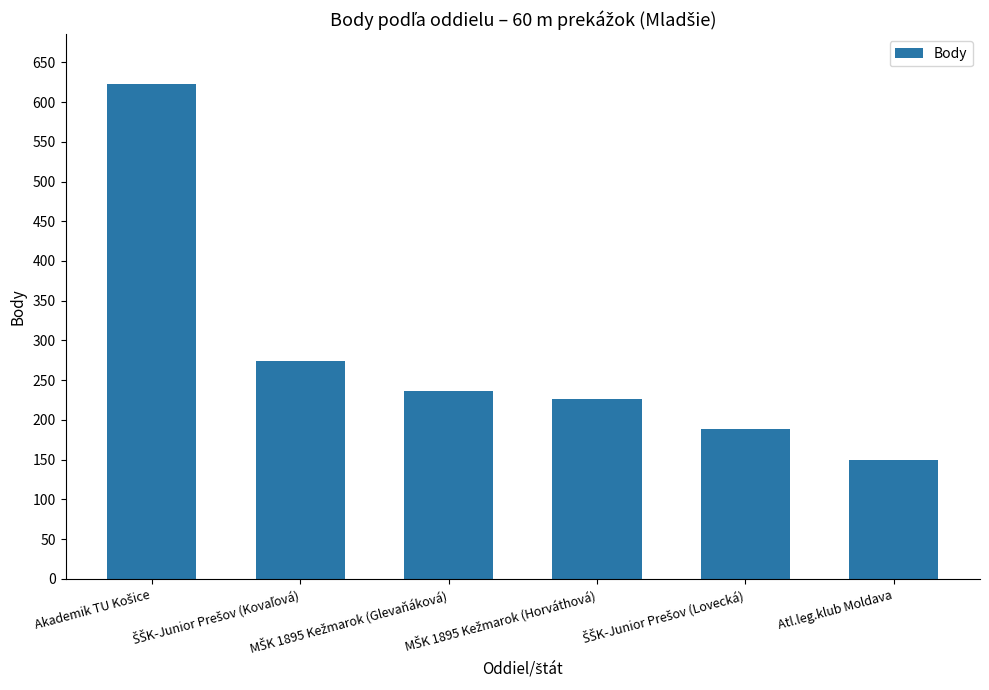

What is the sum of all values?

1697